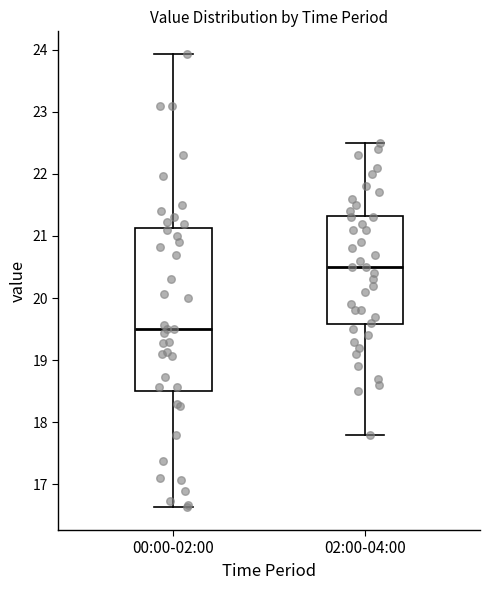

Where does the lower whisker of the box for 00:00-02:00 end on the y-axis? The values are not printed on the chart, so give them approximately, as read against the axis.

16.6